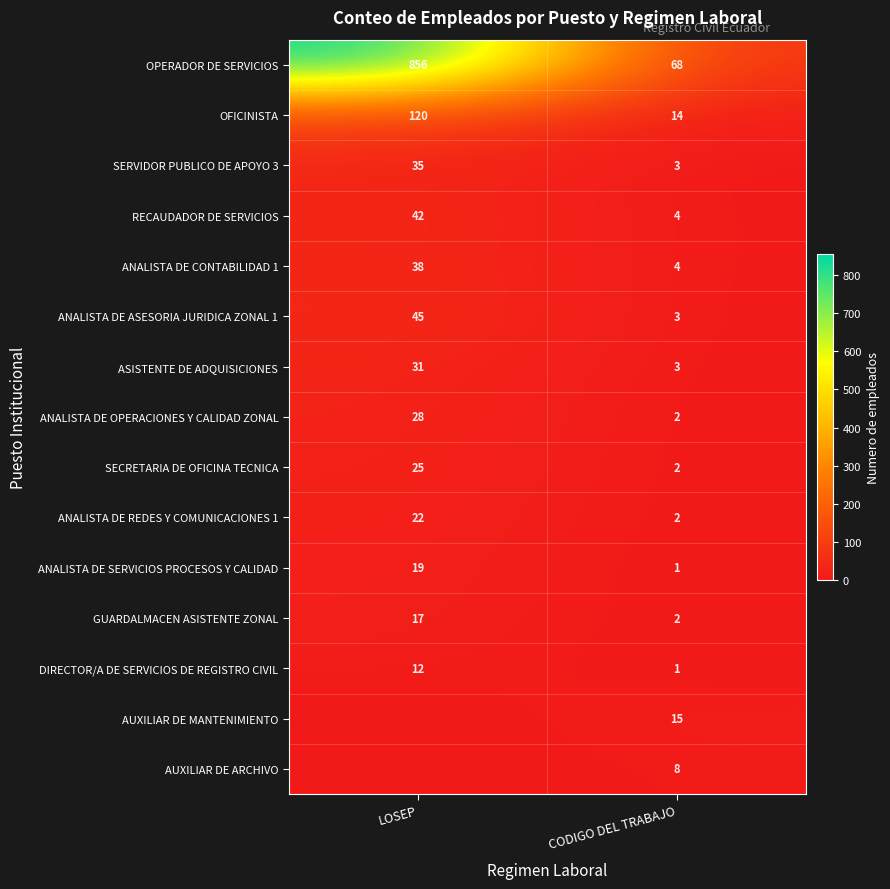

What is the spread (max minus min) of values at CODIGO DEL TRABAJO?

67